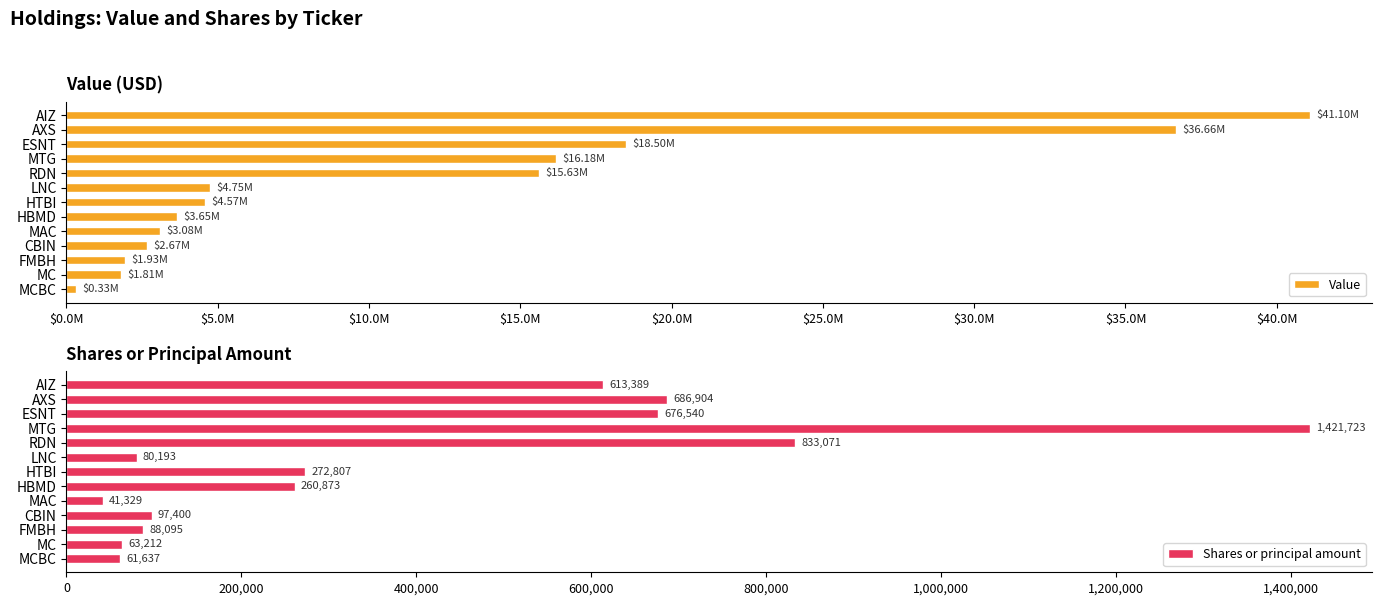

At which label does Shares or principal amount reach its peak?

MTG